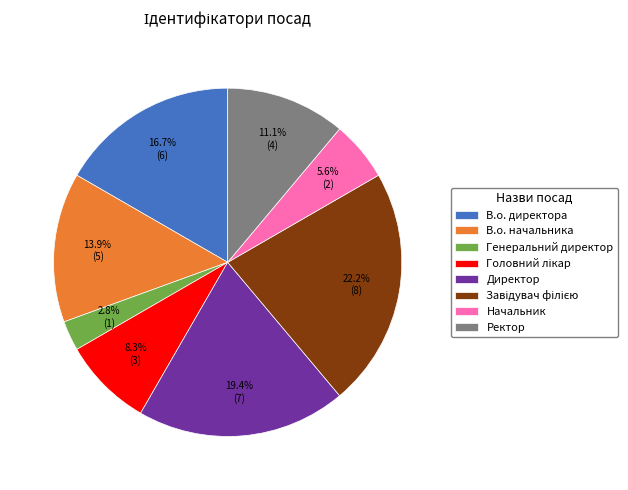

To the nearest percent, what is the difference between the largest and smallest slice percentages?

19%